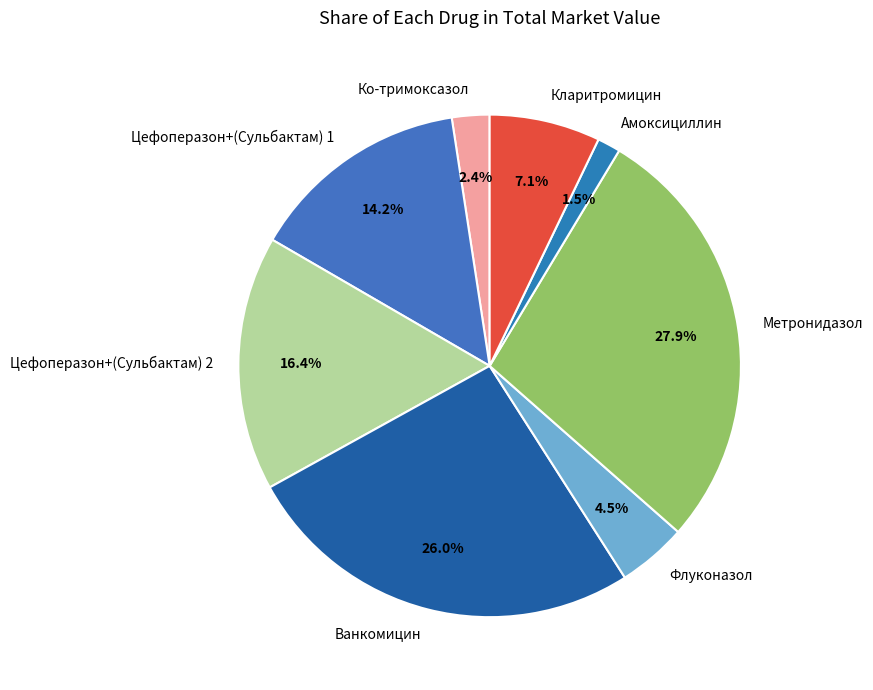

What percentage do Метронидазол and Цефоперазон+(Сульбактам) 1 together represent?

42.1%